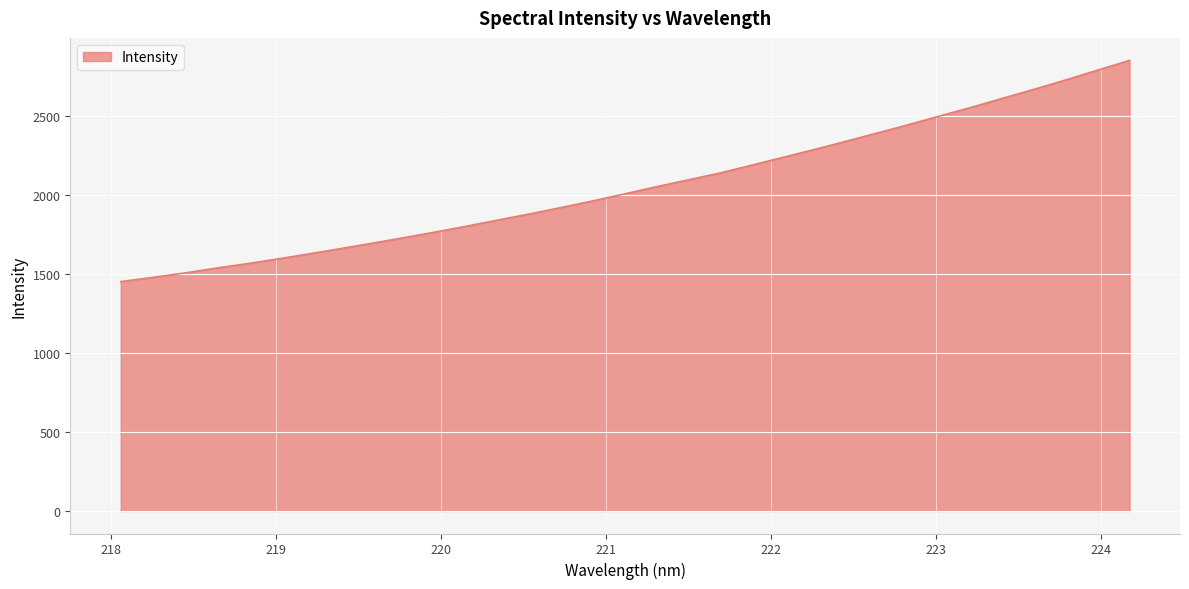

What is the minimum value shown in the chart?

1453.0